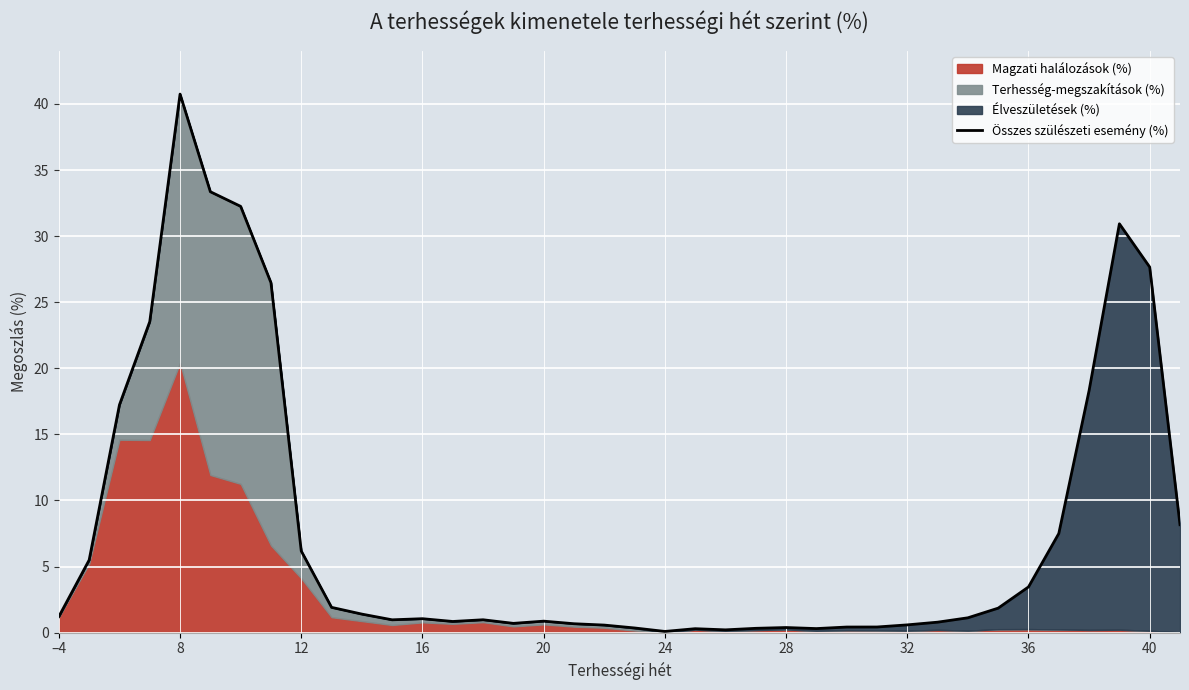

Which has a higher value, 36 or 40?

40